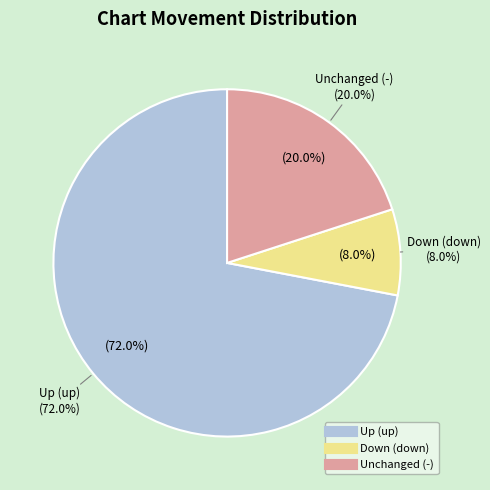

To the nearest percent, what percentage of the pie is up?

72%